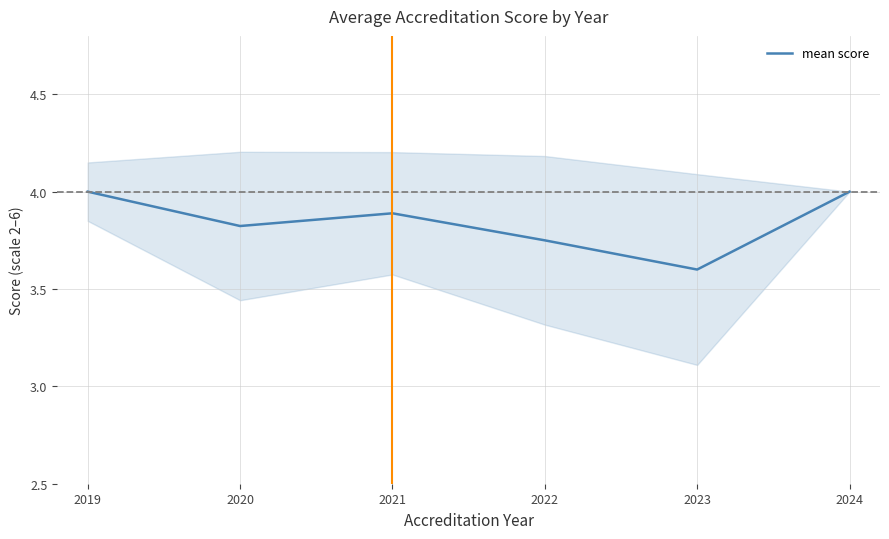

The mean score series shows 5.3 at 2020. True or false?

False